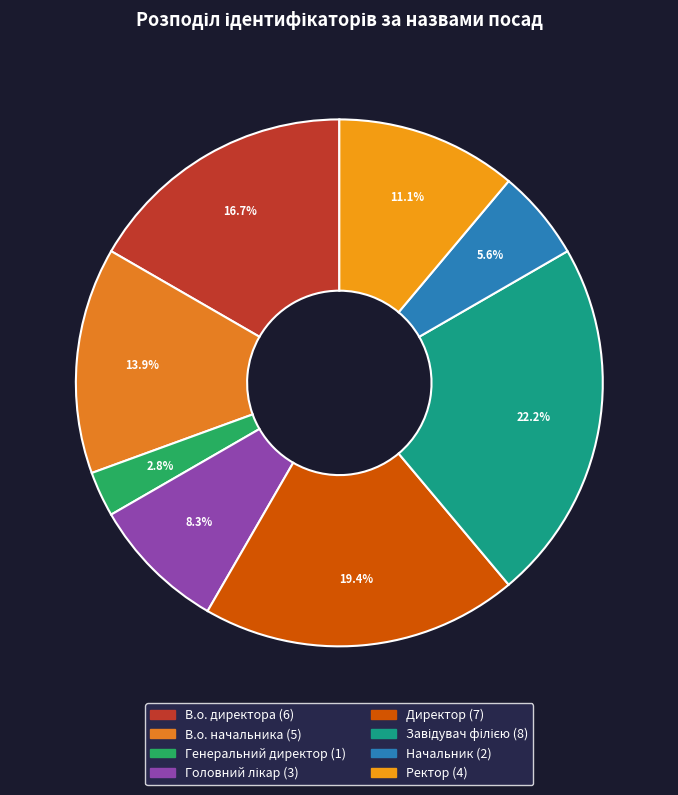

Is there a majority slice in this chart?

No